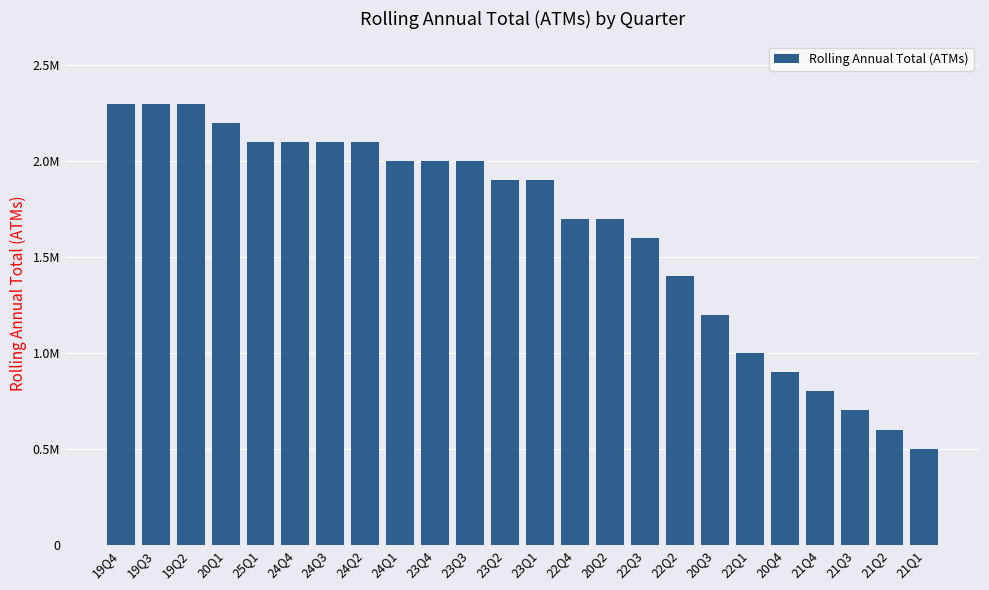

Reading left to right, list all the values displayed in this chart.

2300000	2300000	2300000	2200000	2100000	2100000	2100000	2100000	2000000	2000000	2000000	1900000	1900000	1700000	1700000	1600000	1400000	1200000	1000000	900000	800000	700000	600000	500000